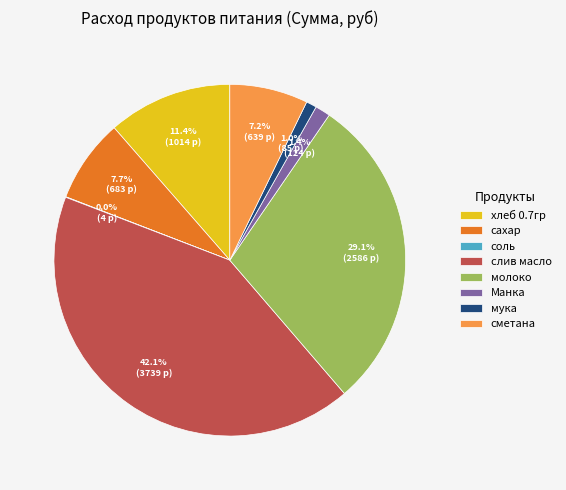

Which has a higher value, молоко or сметана?

молоко